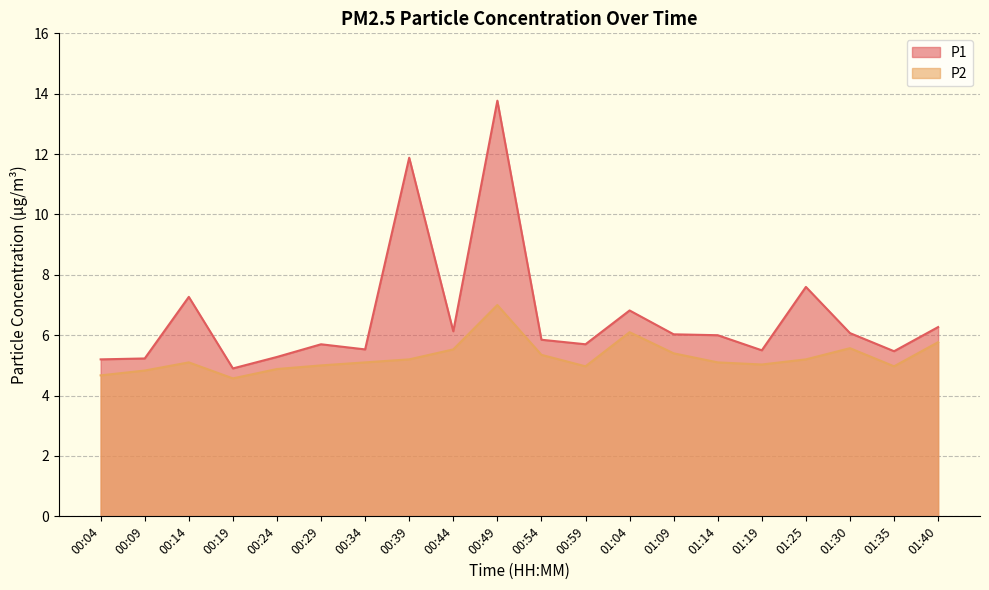

Reading left to right, extract all data points from this chart.

P1: 00:04=5.2	00:09=5.2	00:14=7.3	00:19=4.9	00:24=5.3	00:29=5.7	00:34=5.5	00:39=11.9	00:44=6.1	00:49=13.8	00:54=5.8	00:59=5.7	01:04=6.8	01:09=6.0	01:14=6.0	01:19=5.5	01:25=7.6	01:30=6.1	01:35=5.5	01:40=6.3
P2: 00:04=4.7	00:09=4.8	00:14=5.1	00:19=4.6	00:24=4.9	00:29=5.0	00:34=5.1	00:39=5.2	00:44=5.5	00:49=7.0	00:54=5.3	00:59=5.0	01:04=6.1	01:09=5.4	01:14=5.1	01:19=5.0	01:25=5.2	01:30=5.6	01:35=5.0	01:40=5.8